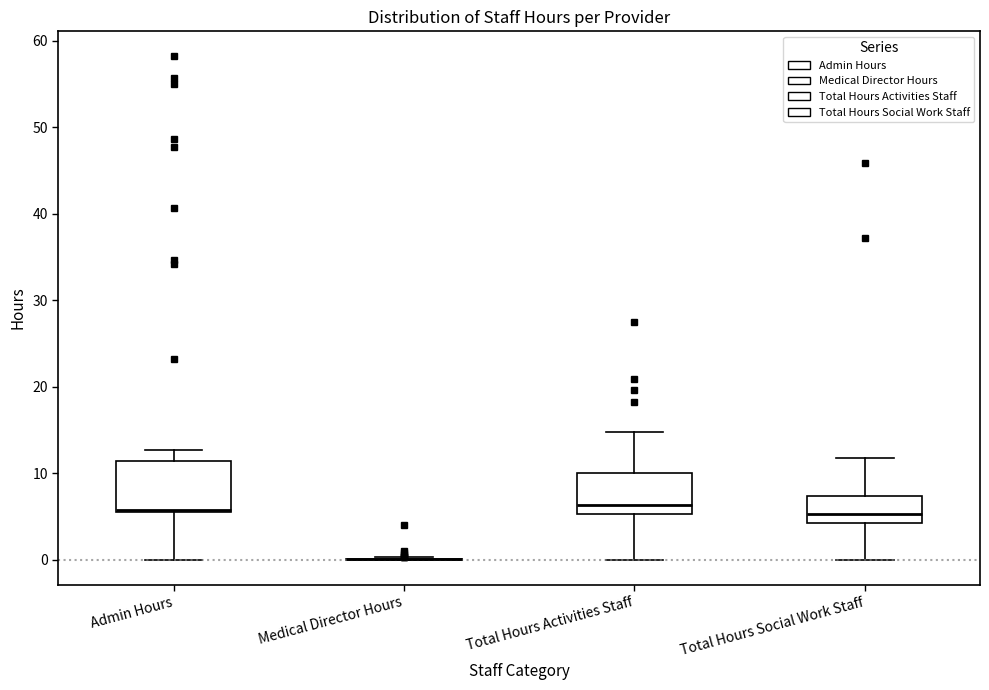

Reading left to right, read every box against the y-axis: the position of its median line, the range the box covers, and the ends of its whiskers. The values are not printed on the chart, so give them approximately, as read against the axis.

Admin Hours: median 6, box 5 to 11, whiskers 0 to 13
Medical Director Hours: box collapsed to a line at 0, whiskers 0 to 0
Total Hours Activities Staff: median 6, box 5 to 10, whiskers 0 to 15
Total Hours Social Work Staff: median 5, box 4 to 7, whiskers 0 to 12